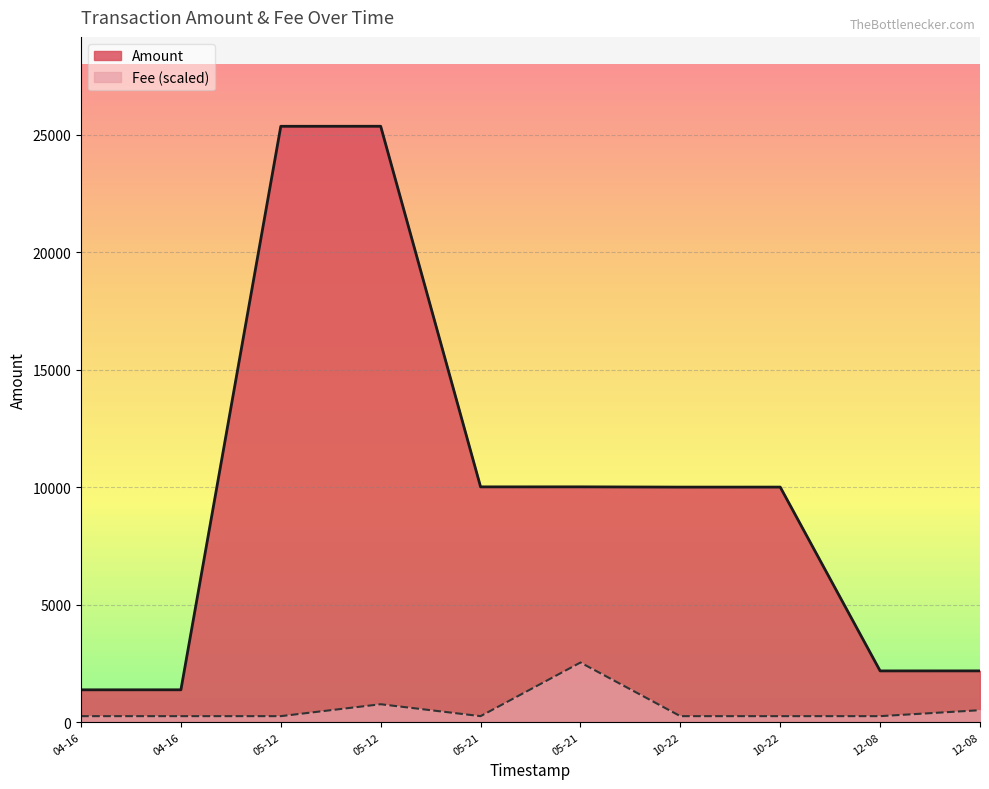

What is the difference between the maximum and minimum values in the Amount series?

23978.0